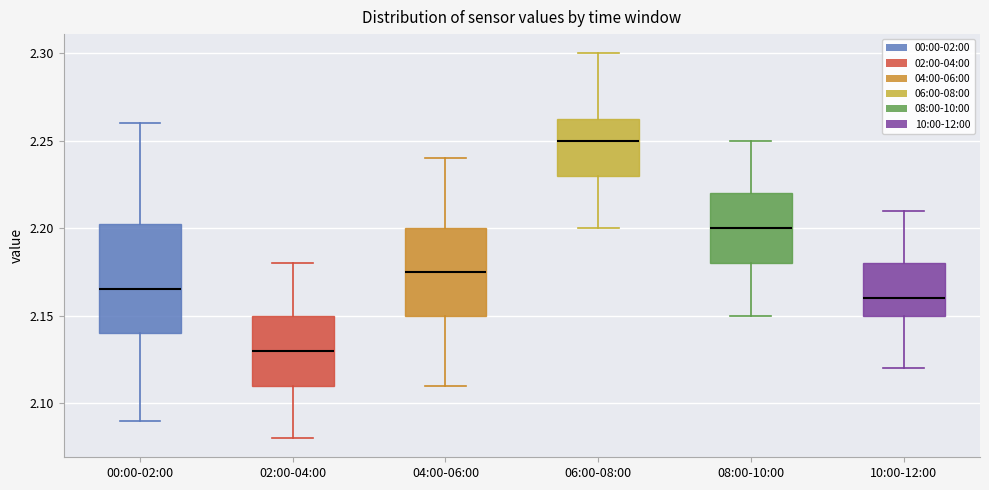

Where does the lower whisker of the box for 00:00-02:00 end on the y-axis? The values are not printed on the chart, so give them approximately, as read against the axis.

2.090